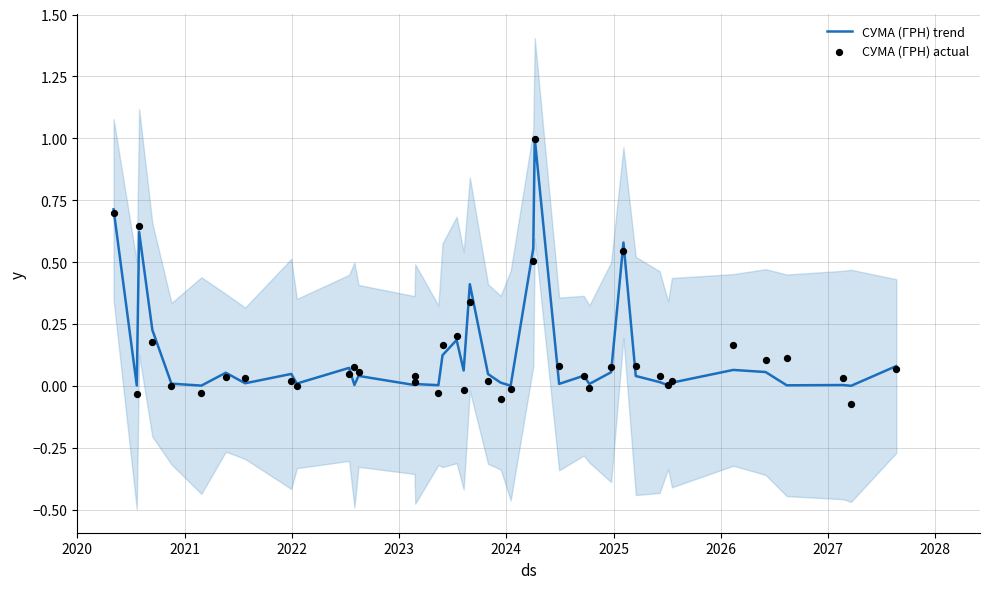

What are all the series names shown in the legend?

СУМА (ГРН) trend, СУМА (ГРН) actual